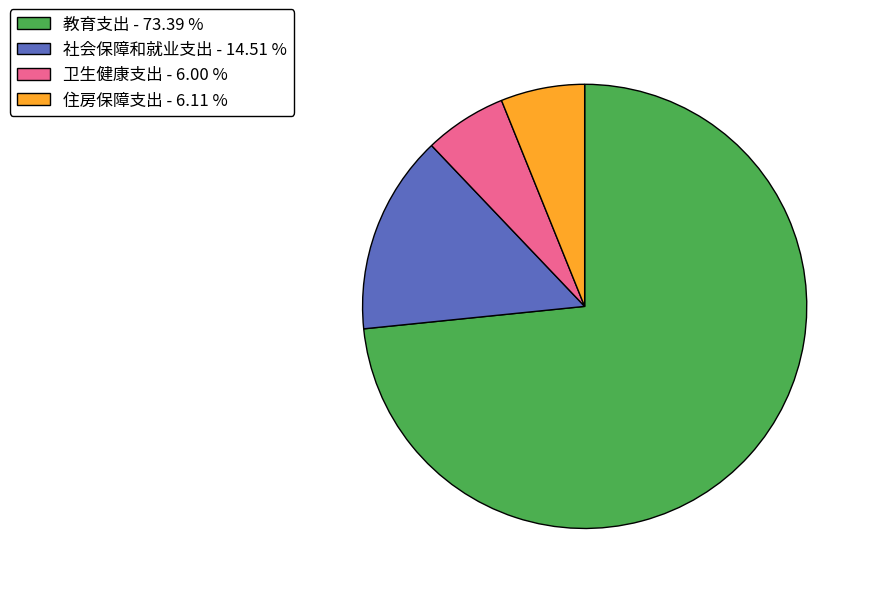

Does 社会保障和就业支出 - 14.51 % represent more than half of the total?

No